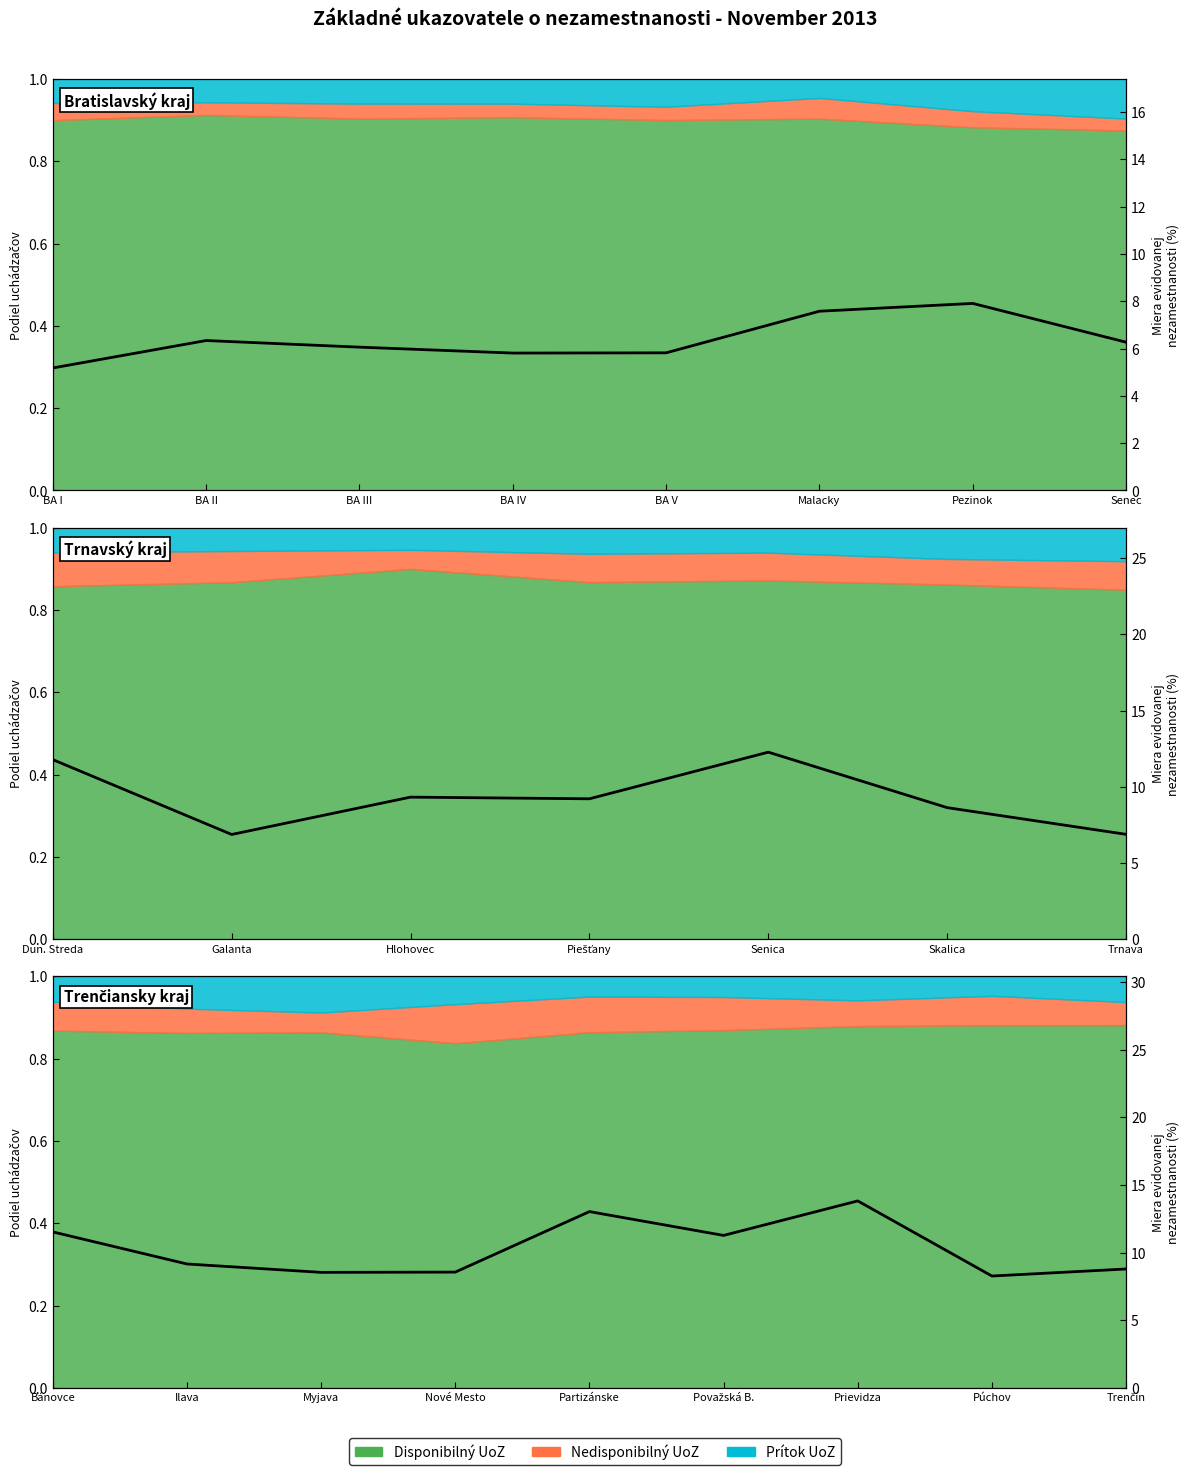

How many categories are shown in the chart?

9